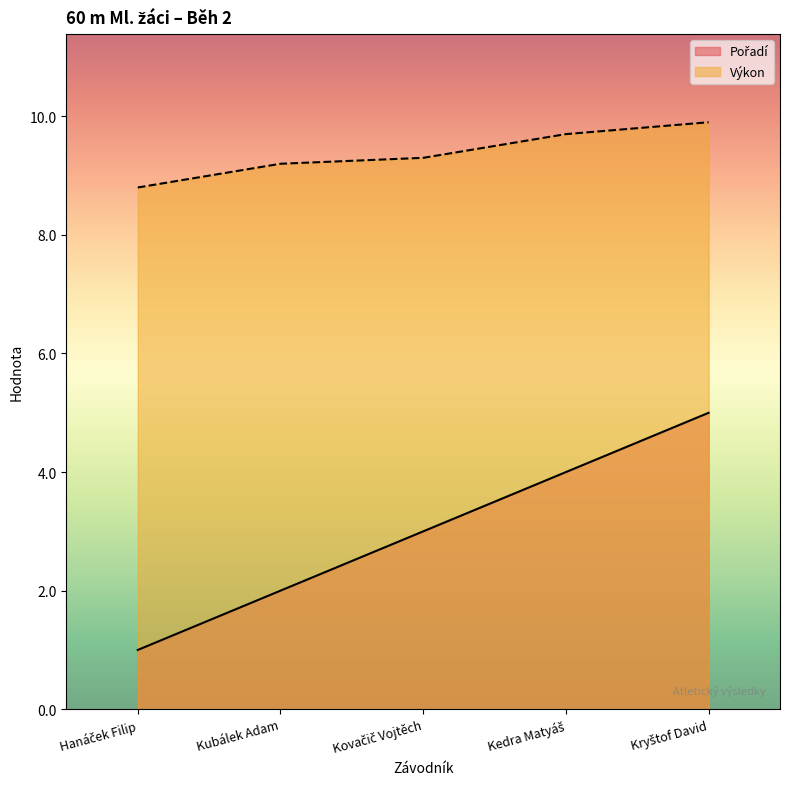

List the labels in order of Výkon value, smallest first.

Hanáček Filip, Kubálek Adam, Kovačič Vojtěch, Kedra Matyáš, Kryštof David